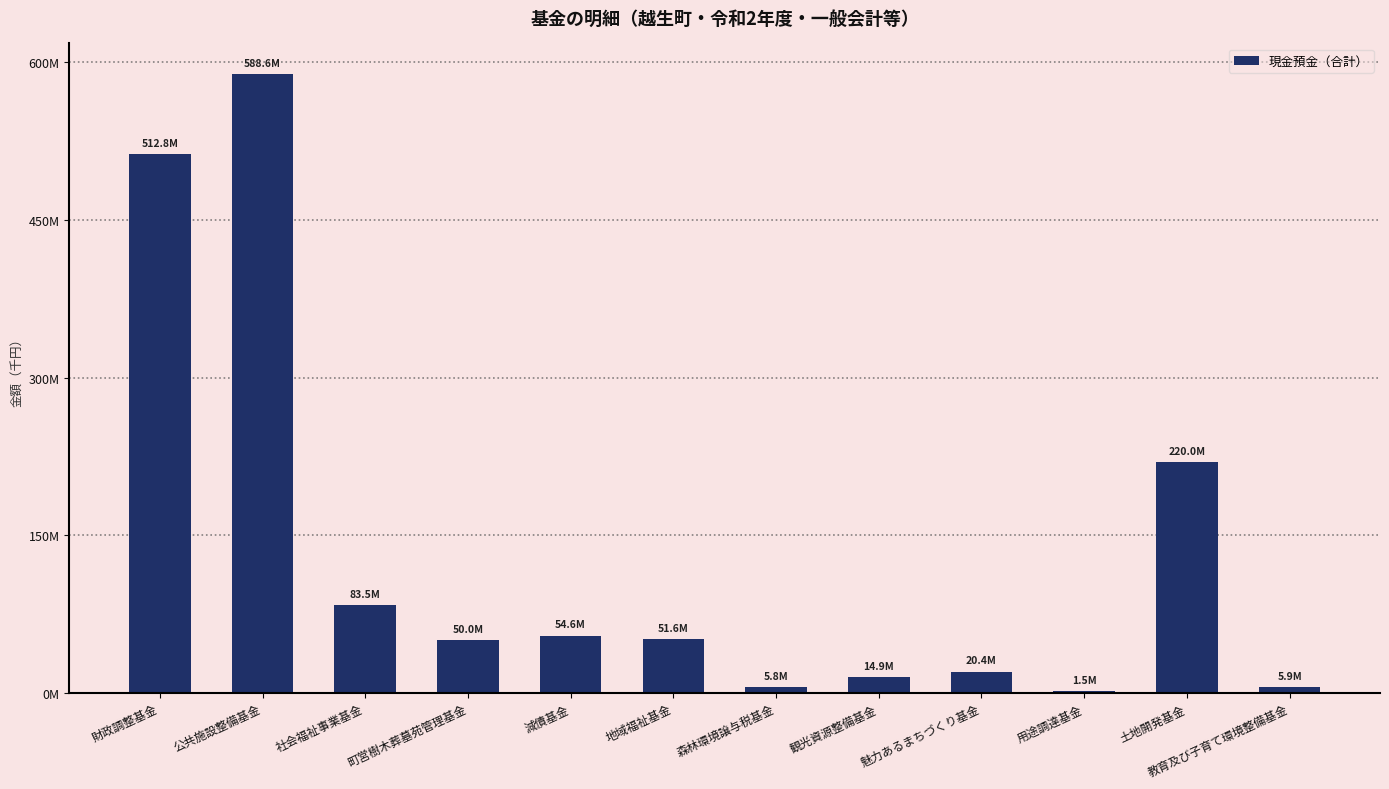

Does the chart contain stacked bars?

No